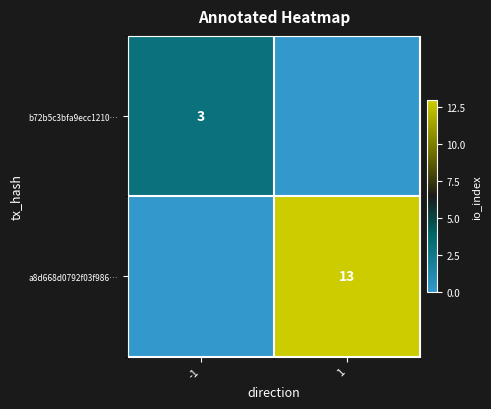

True or false: b72b5c3bfa9ecc1210… has a value of 1 at -1.

False